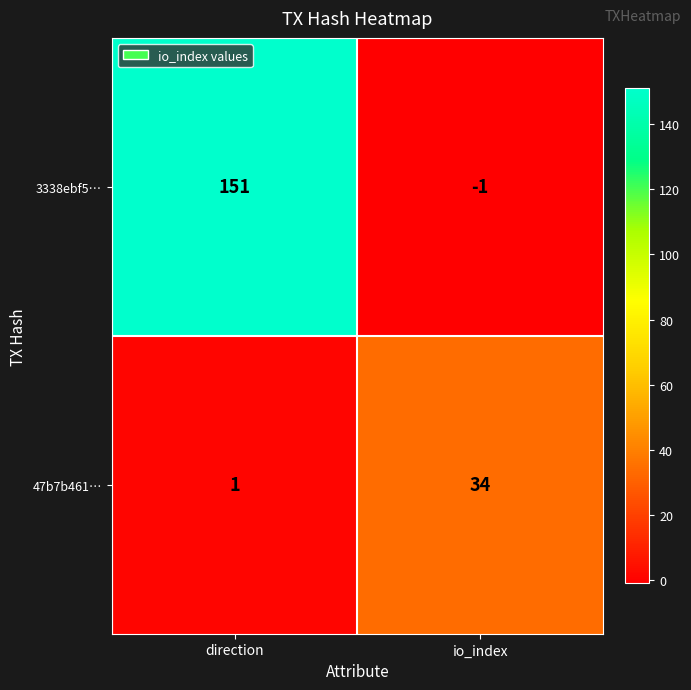

What is the spread (max minus min) of values at direction?

150